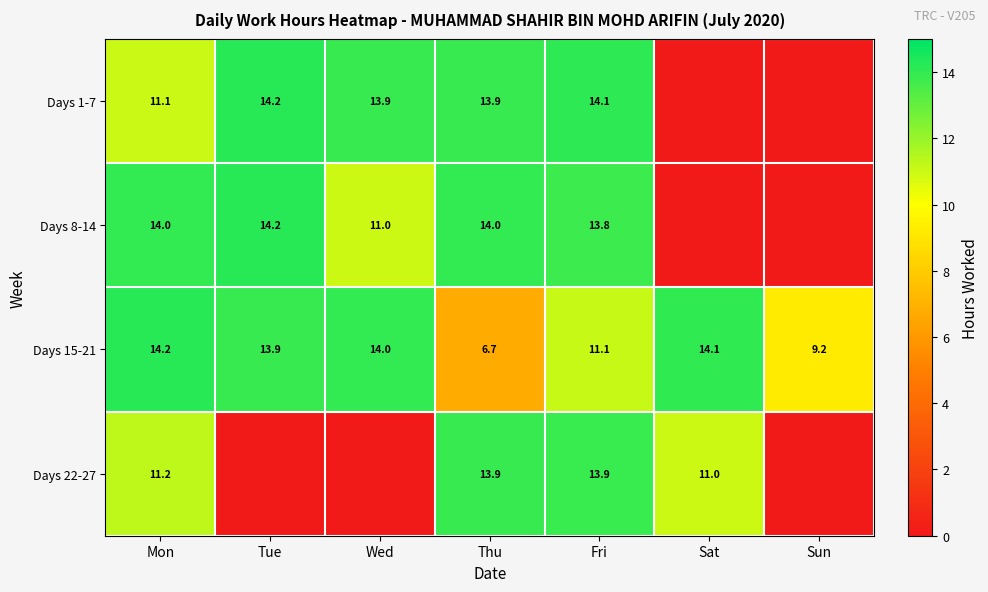

What value does the Days 15-21 series have at Wed?

14.0